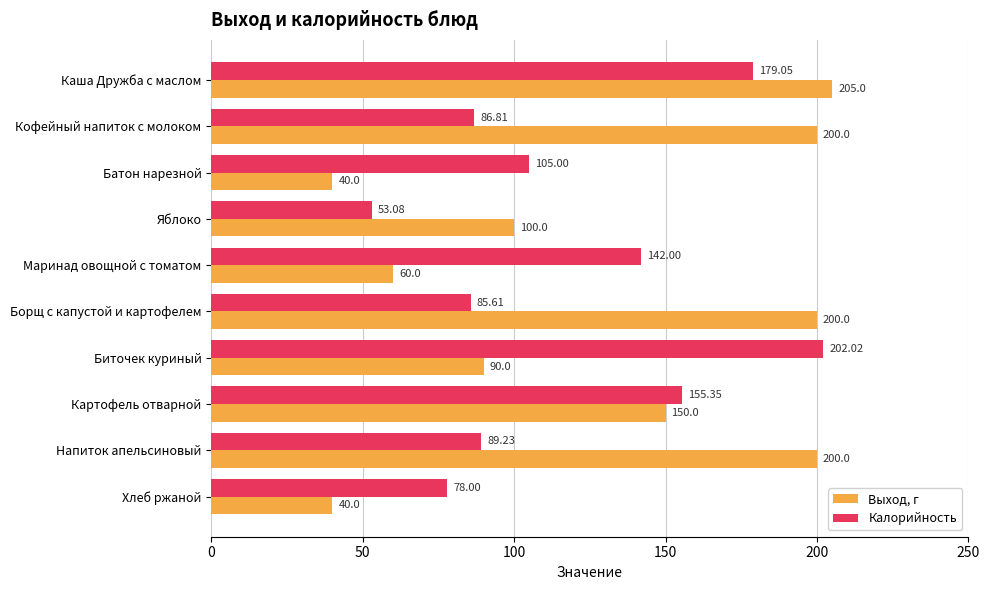

How many values in the Калорийность series are below 105?

5